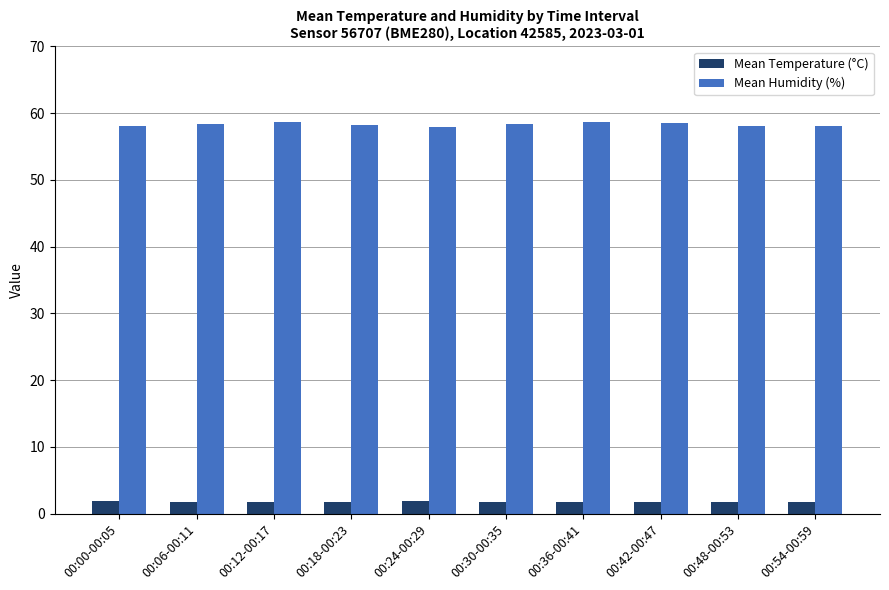

What is the label of the 5th bar from the right?

00:30-00:35